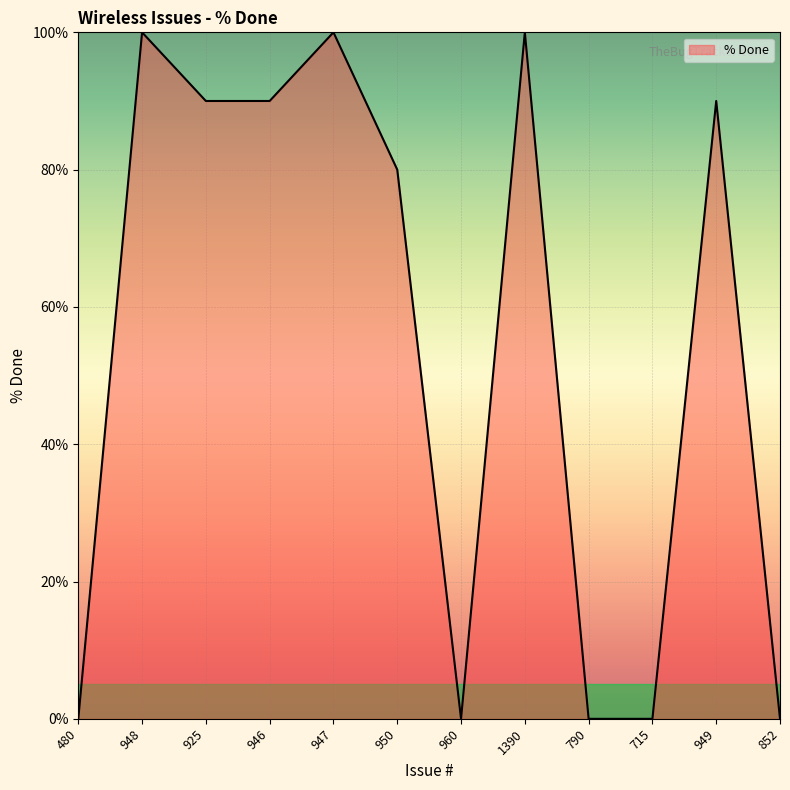

Which has a higher value, 1390 or 852?

1390